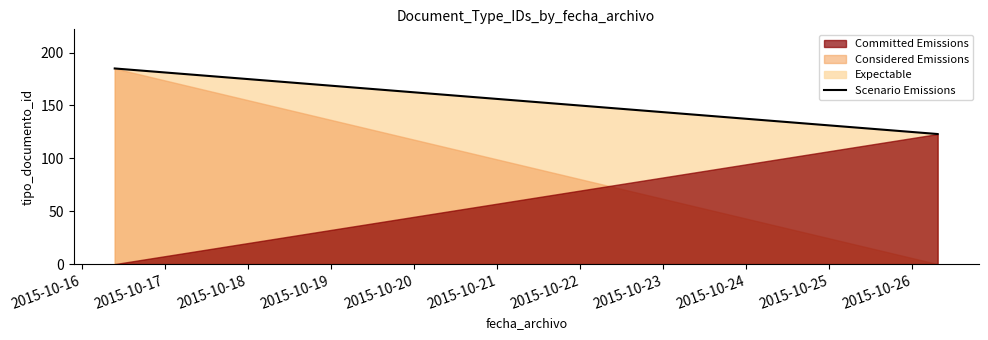

How many values are below 185?

1